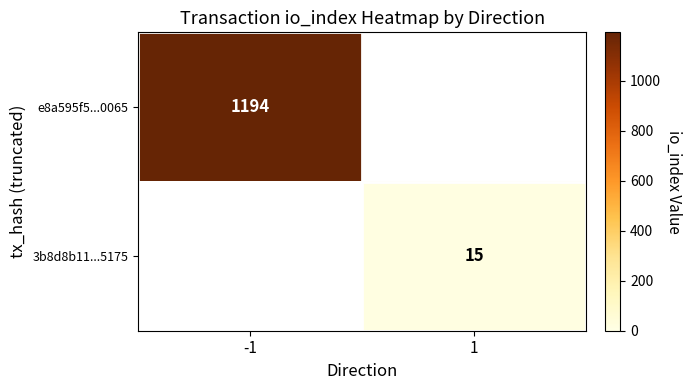

The e8a595f5...0065 series shows 1194 at -1. True or false?

True